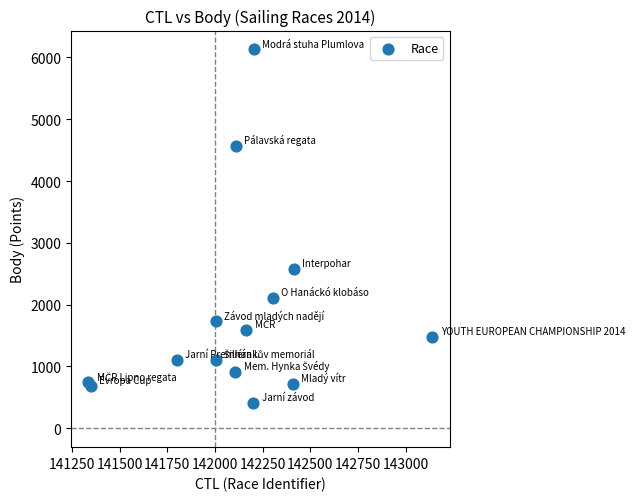

What Y value in the scatter plot is closest to 3268?

2580